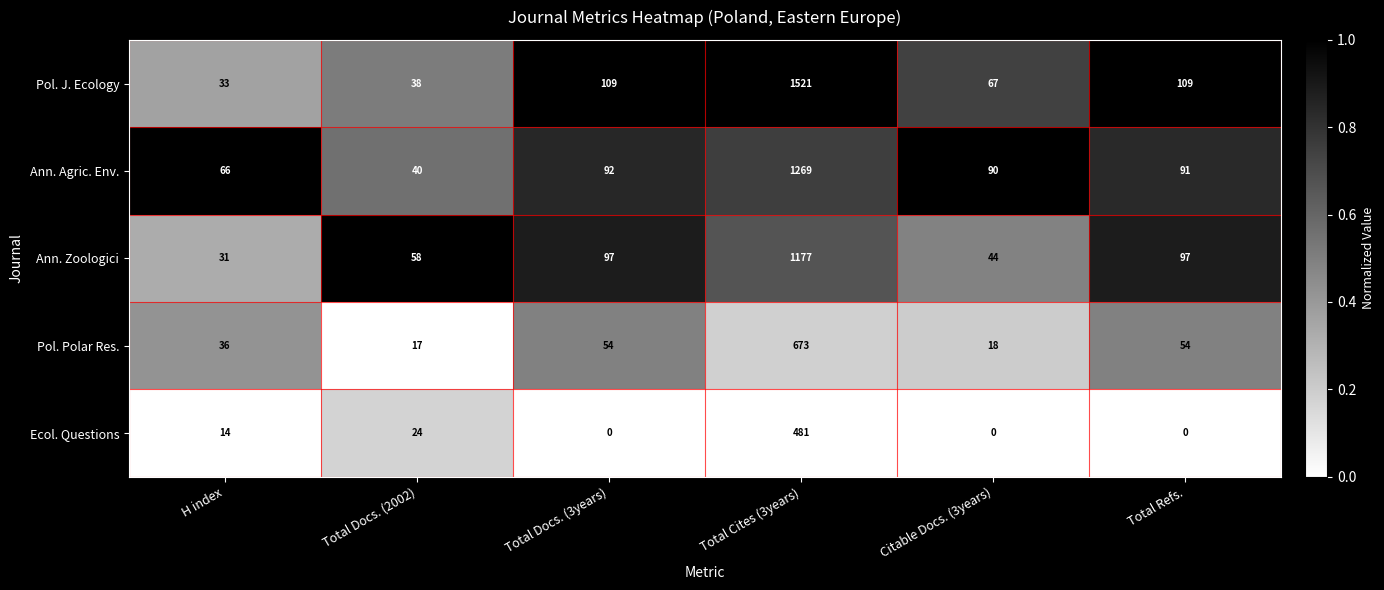

Reading left to right, extract all data points from this chart.

Pol. J. Ecology: H index=33	Total Docs. (2002)=38	Total Docs. (3years)=109	Total Cites (3years)=1521	Citable Docs. (3years)=67	Total Refs.=109
Ann. Agric. Env.: H index=66	Total Docs. (2002)=40	Total Docs. (3years)=92	Total Cites (3years)=1269	Citable Docs. (3years)=90	Total Refs.=91
Ann. Zoologici: H index=31	Total Docs. (2002)=58	Total Docs. (3years)=97	Total Cites (3years)=1177	Citable Docs. (3years)=44	Total Refs.=97
Pol. Polar Res.: H index=36	Total Docs. (2002)=17	Total Docs. (3years)=54	Total Cites (3years)=673	Citable Docs. (3years)=18	Total Refs.=54
Ecol. Questions: H index=14	Total Docs. (2002)=24	Total Docs. (3years)=0	Total Cites (3years)=481	Citable Docs. (3years)=0	Total Refs.=0